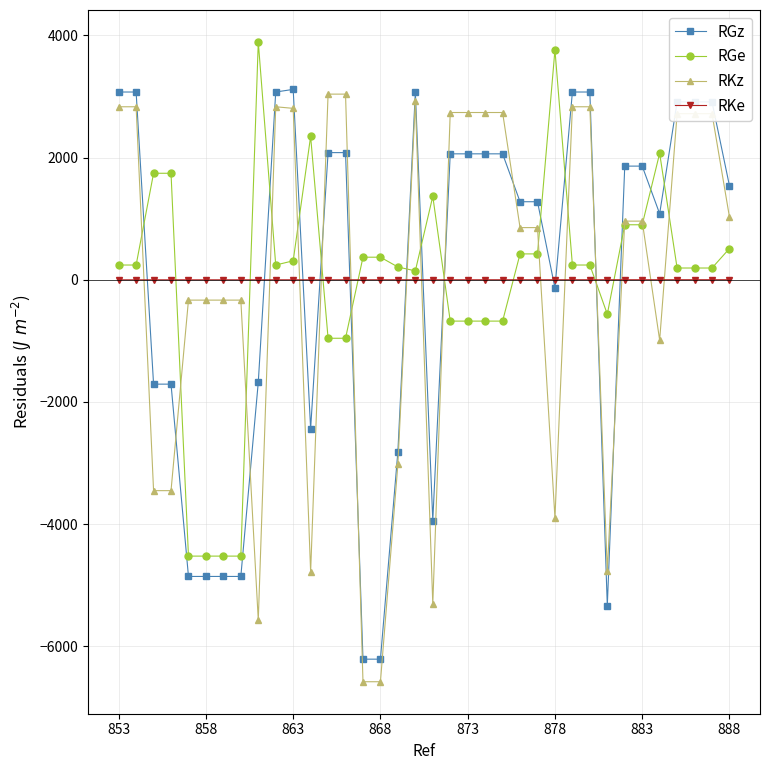

Which series has the largest range (max minus min)?

RKz